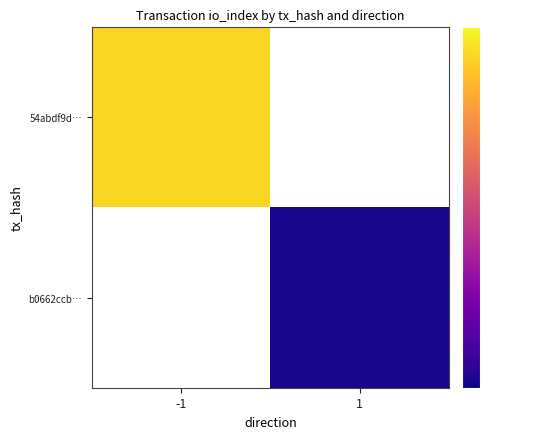

Is it true that b0662ccb… equals 9.7 at 1?

False